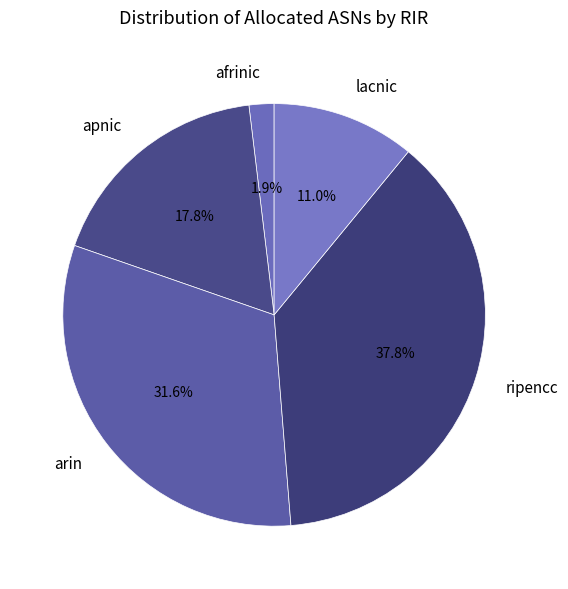

Which slice is the largest?

ripencc